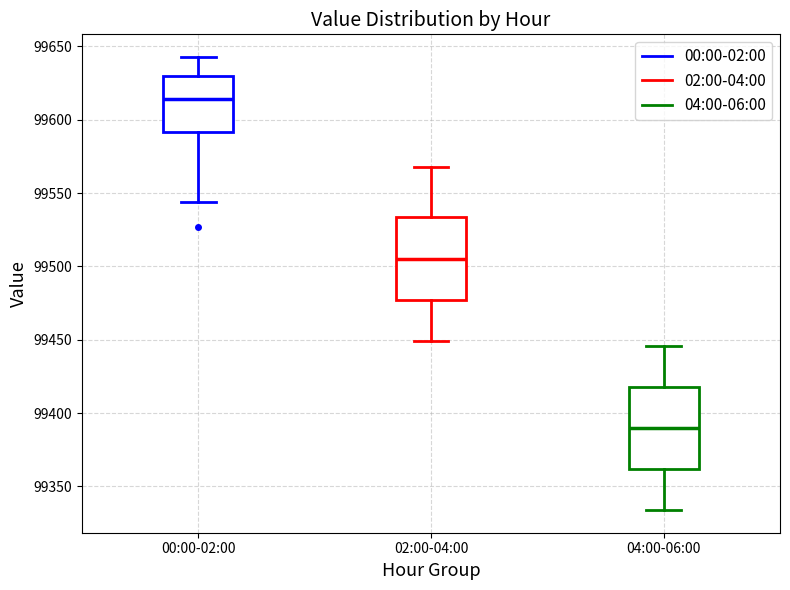

Which box has the lowest median line?

04:00-06:00